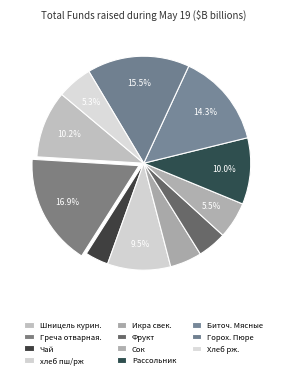

Does any single category account for the majority?

No